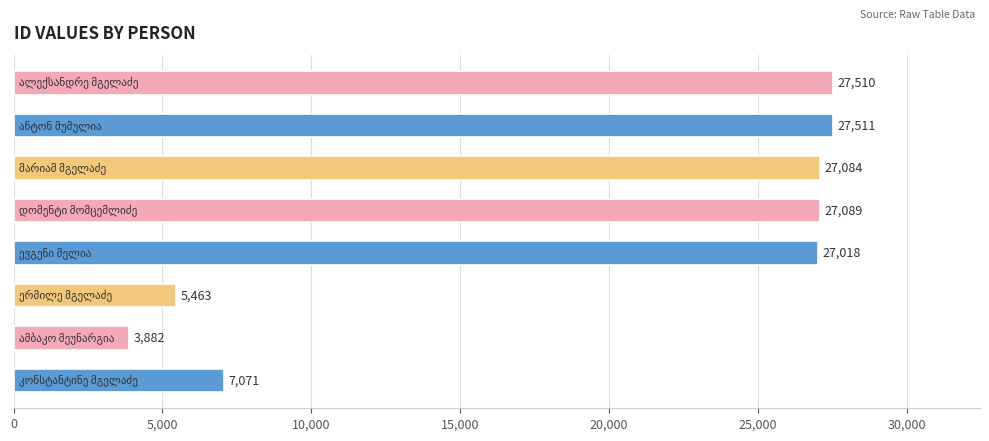

What is the smallest value displayed?

3882